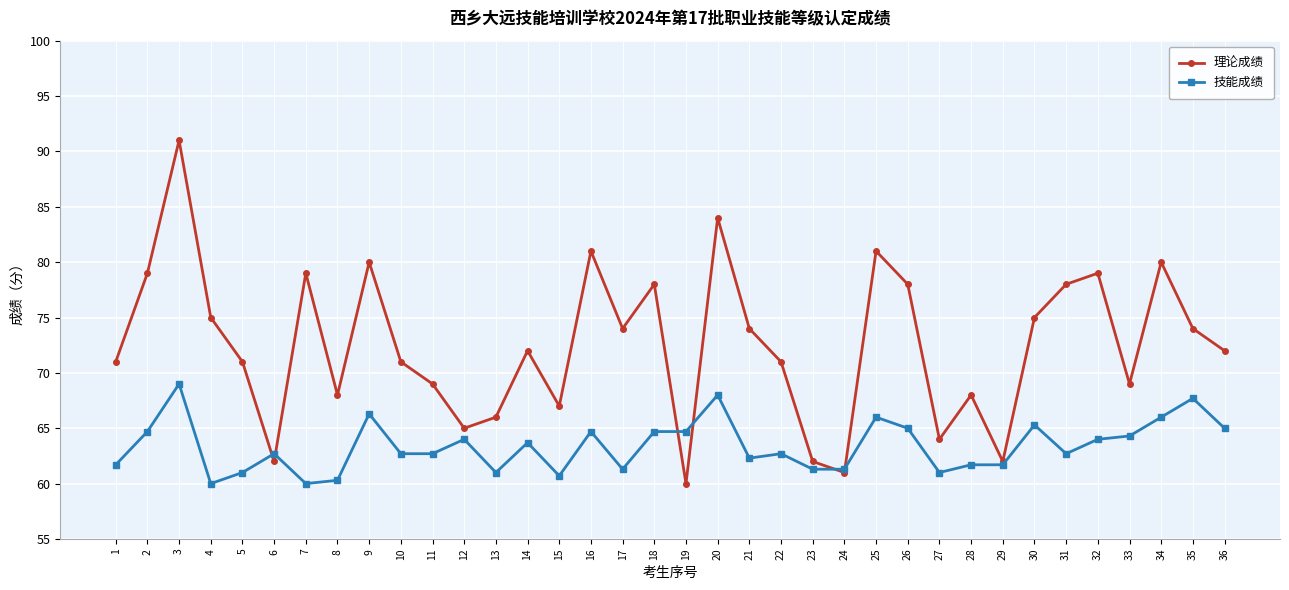

Rank the series by their maximum value, from lowest to highest.

技能成绩, 理论成绩